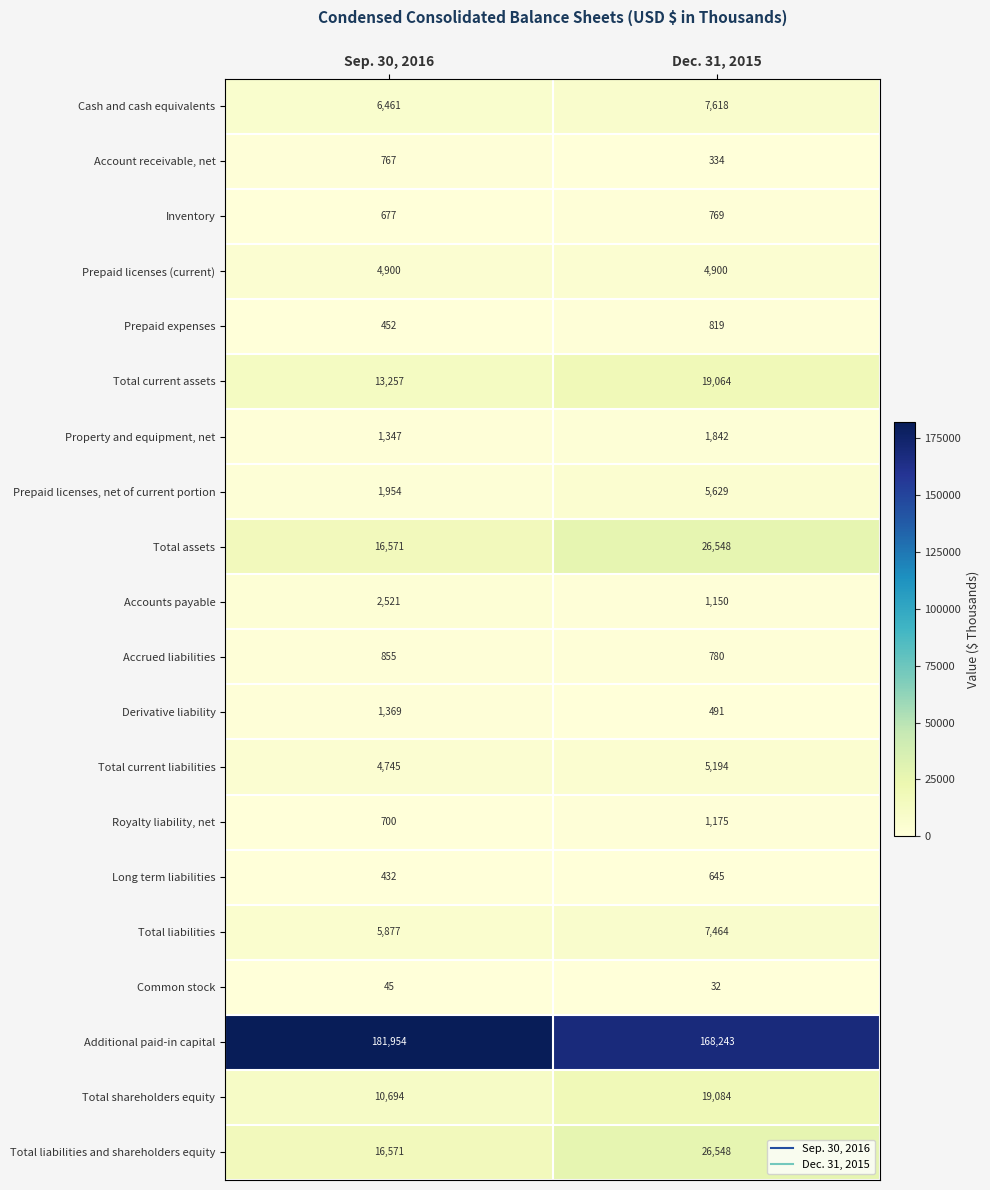

True or false: Total shareholders equity has a value of 19084 at Dec. 31, 2015.

True